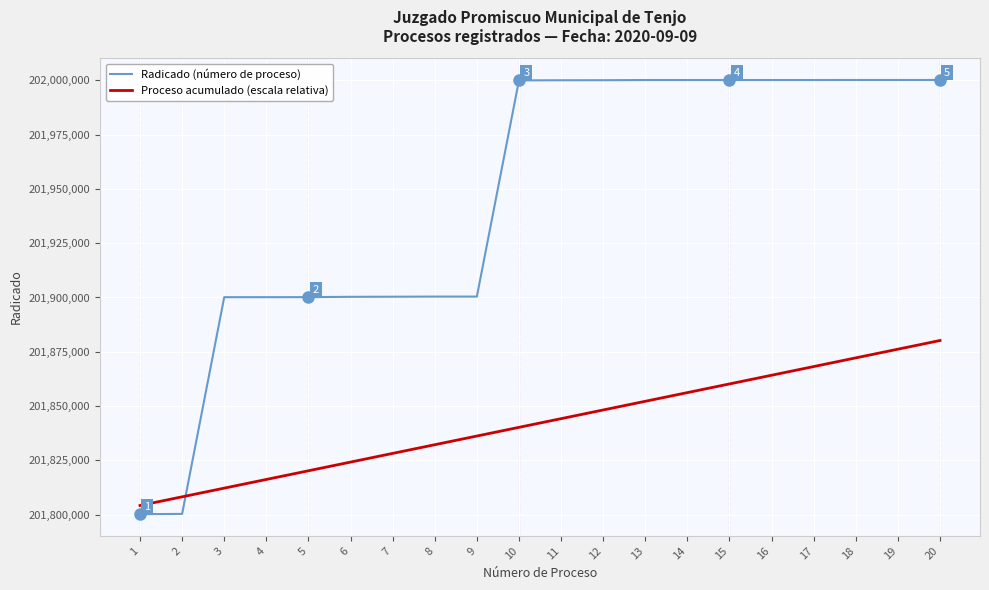

What is the difference between the Proceso acumulado (escala relativa) values at 3 and 14?

44008.4